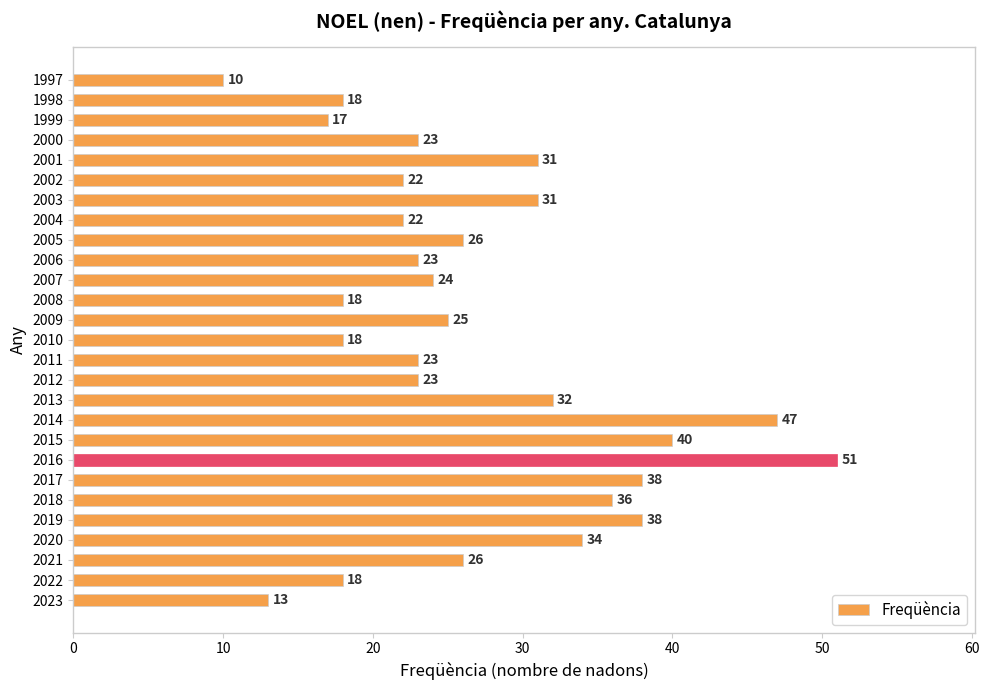

What is the change in value from 2005 to 2004?

-4